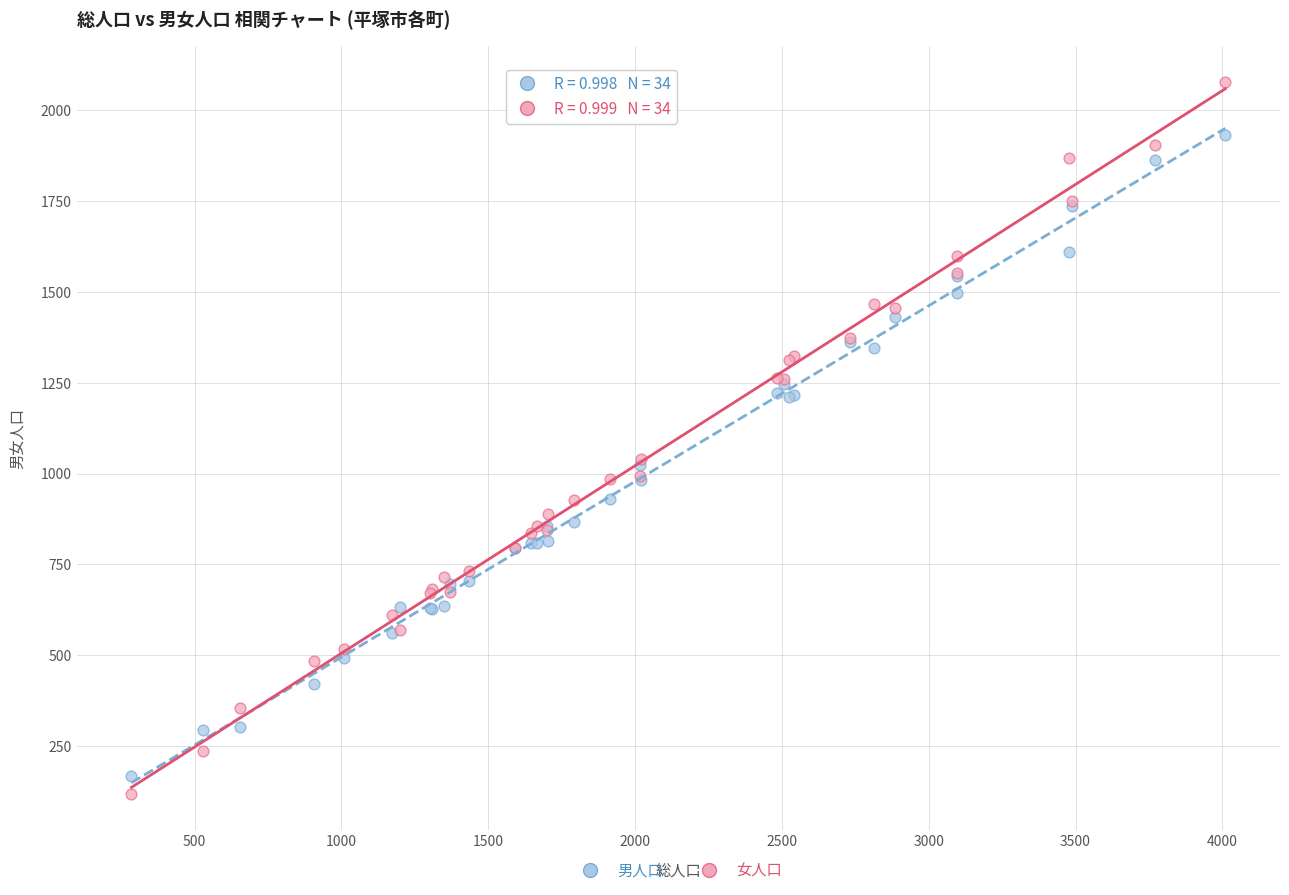

Which series contains the lowest Y value?

女人口